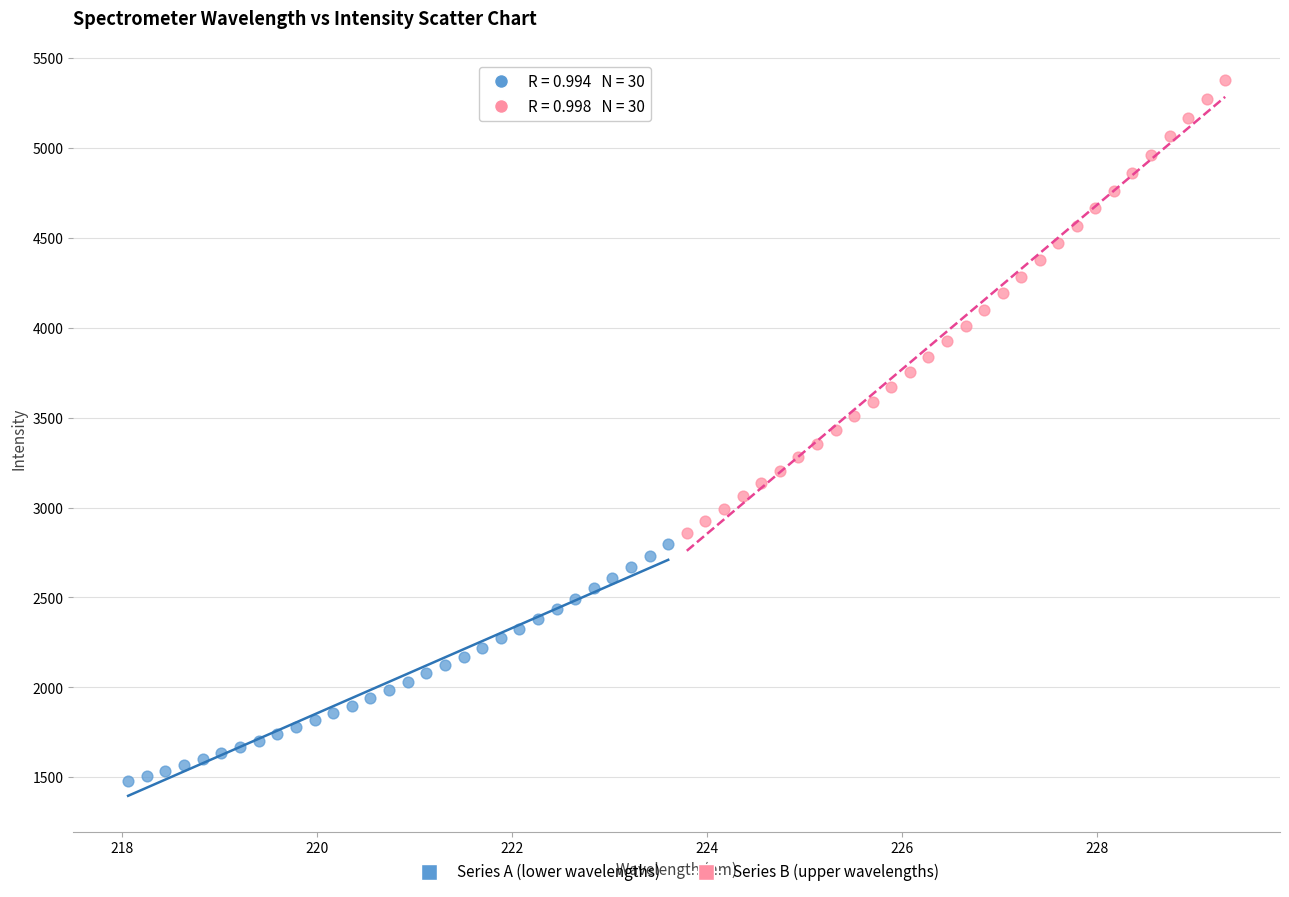

Which series contains the highest Y value?

Series B (upper wavelengths)